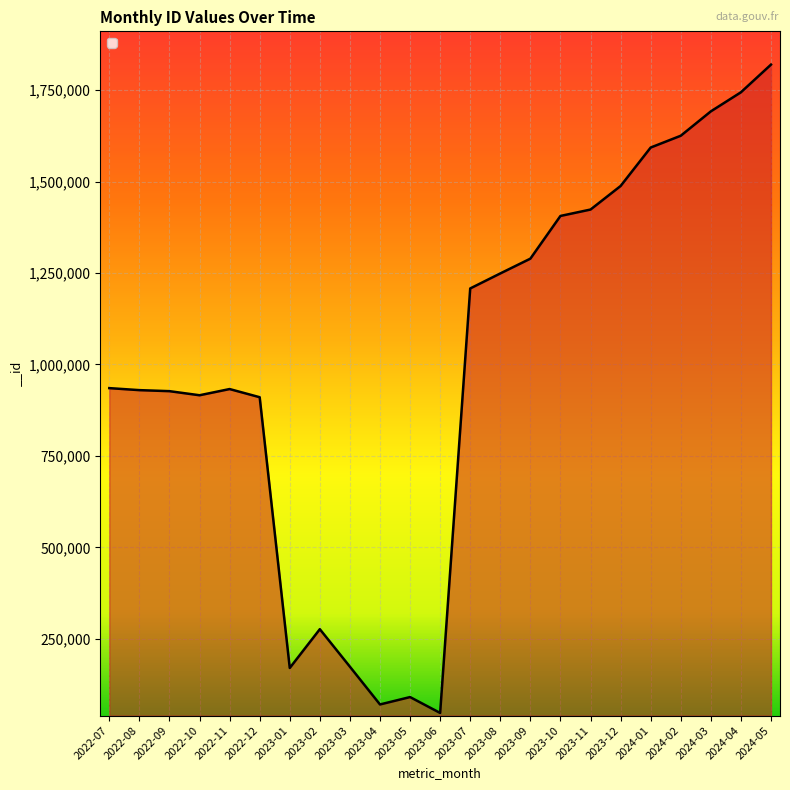

The value at 2023-03 is 174103. True or false?

True